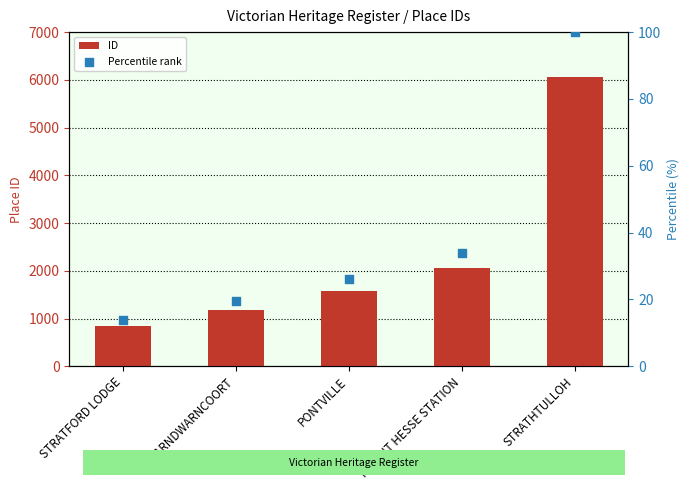

Which series has the largest Y range (max minus min)?

ID